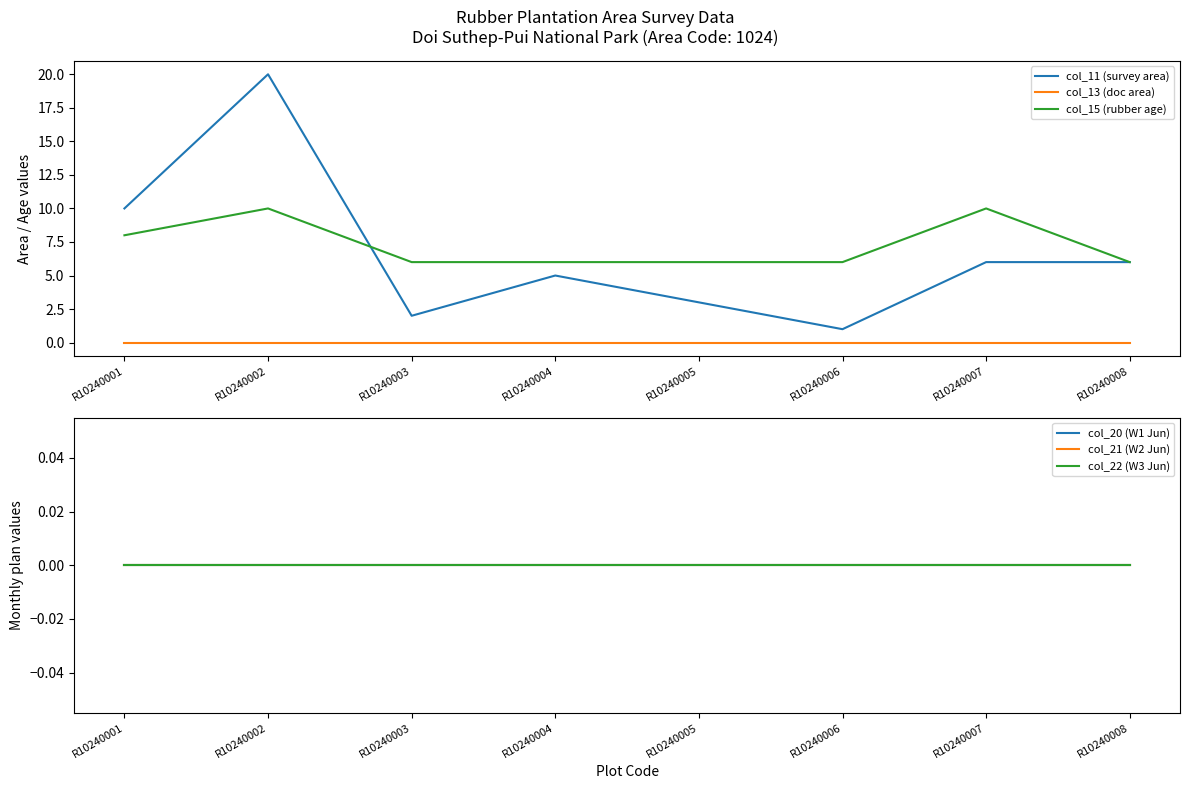

True or false: col_22 (W3 Jun) has more than 0 interior local peaks.

False